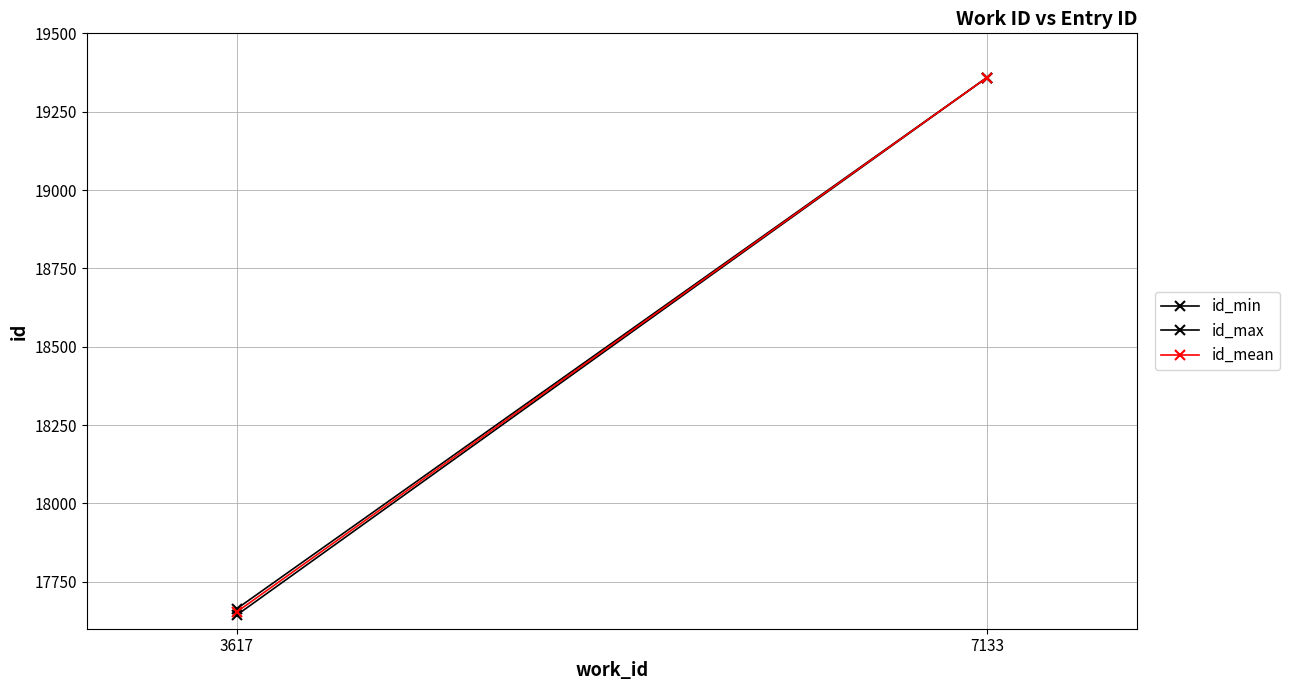

What is the sum of the id_min values at 7133 and 3617?

37003